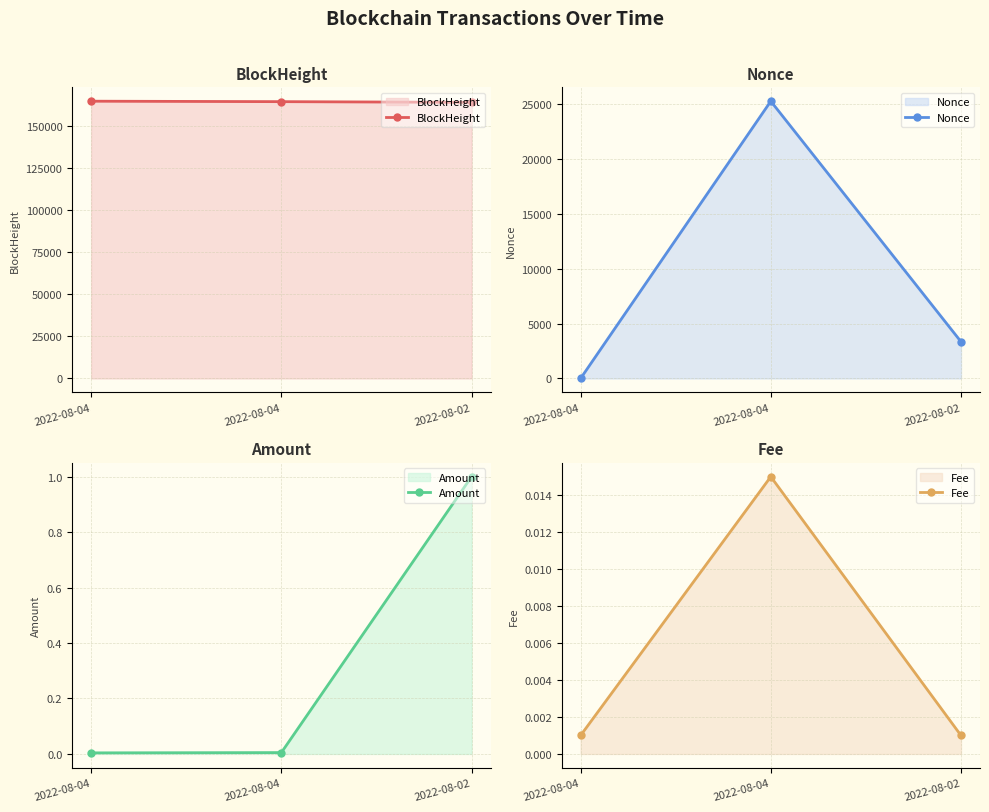

Which has a higher value, 2022-08-04 or 2022-08-04?

2022-08-04